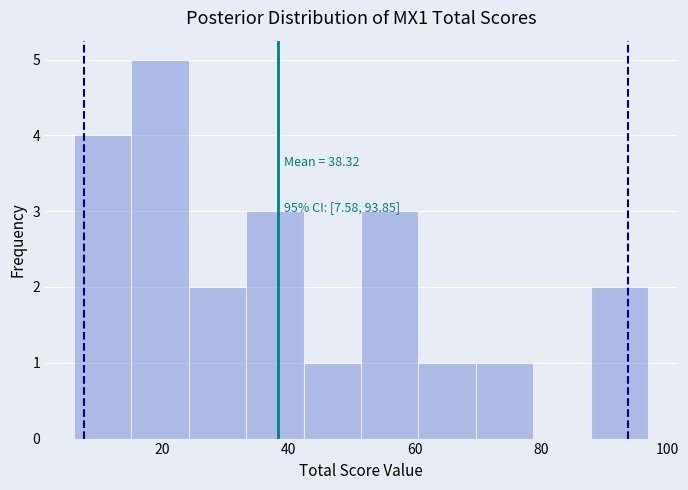

Which range on the x-axis has the tallest bar?

16 to 24